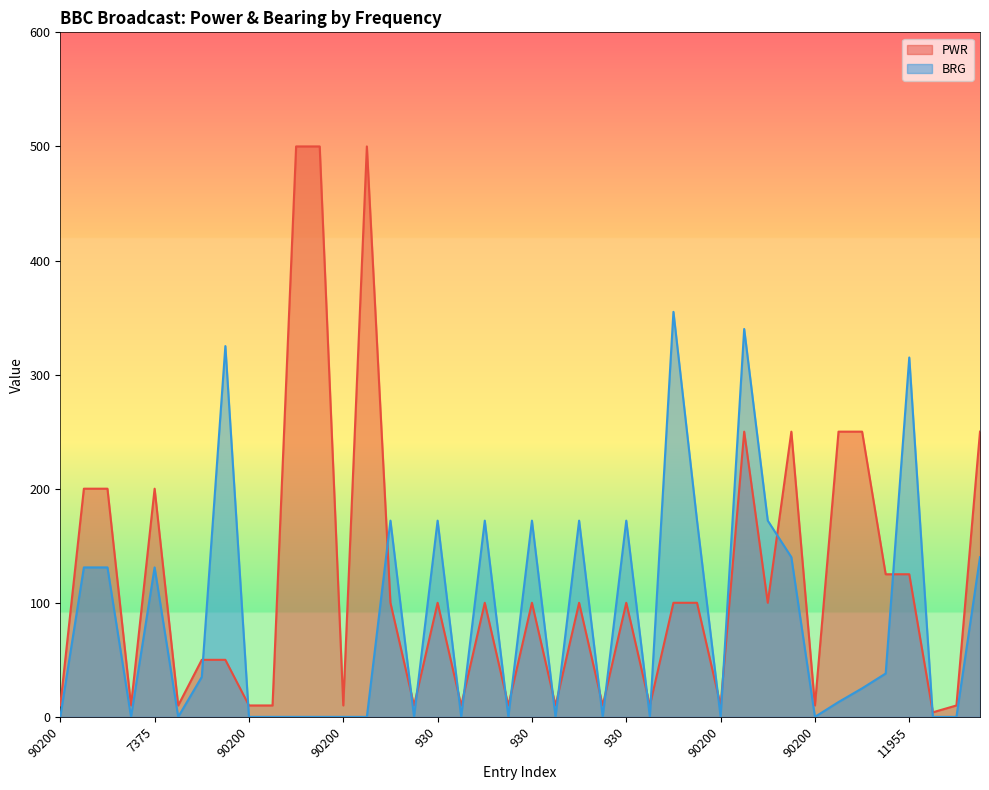

Is it true that PWR equals 200 at 7375?

True